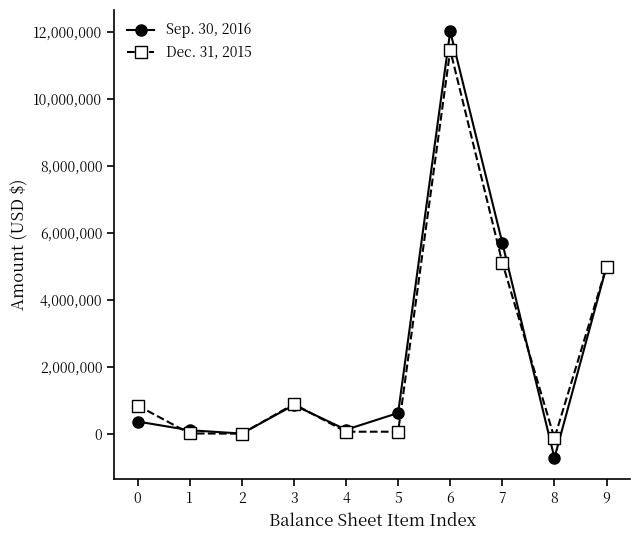

At which category is the sum across all series the highest?

6